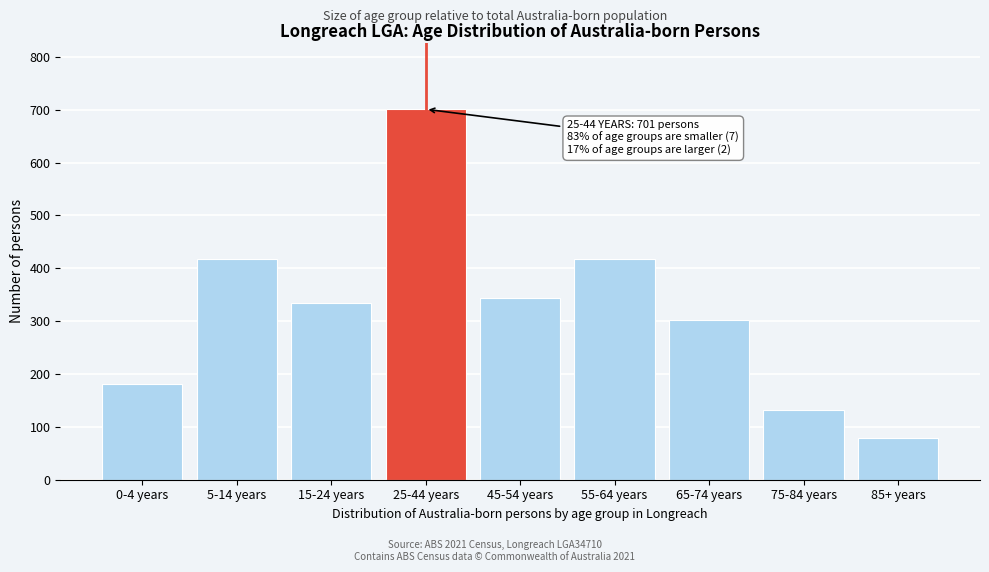

Read the value at 45-54 years, to the nearest 100.

300